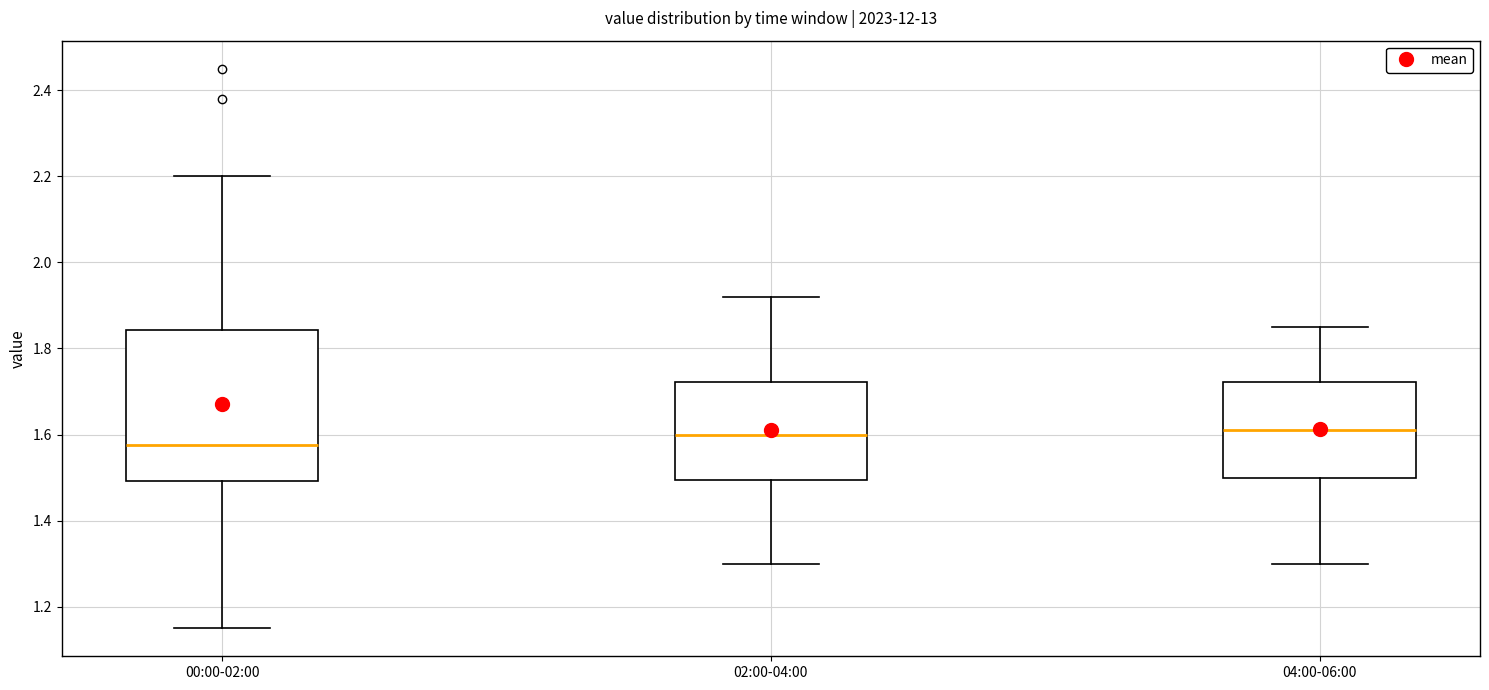

Reading left to right, read every box against the y-axis: the position of its median line, the range the box covers, and the ends of its whiskers. The values are not printed on the chart, so give them approximately, as read against the axis.

00:00-02:00: median 1.58, box 1.50 to 1.84, whiskers 1.16 to 2.20
02:00-04:00: median 1.60, box 1.50 to 1.72, whiskers 1.30 to 1.92
04:00-06:00: median 1.62, box 1.50 to 1.72, whiskers 1.30 to 1.86